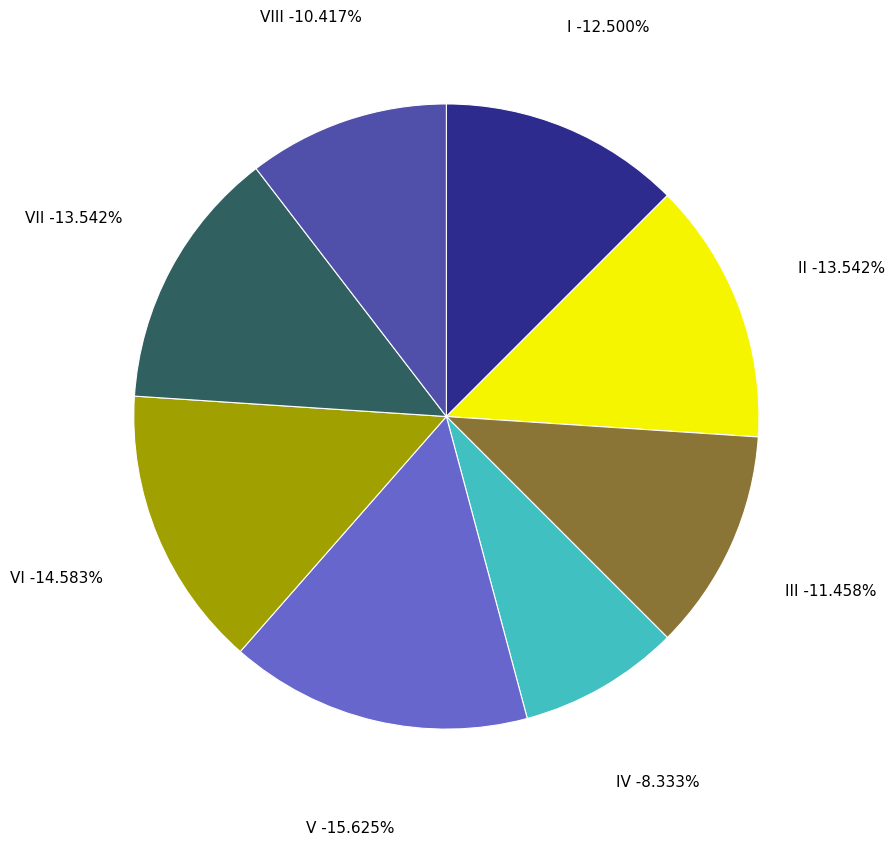

Does II account for over 50% of the chart?

No